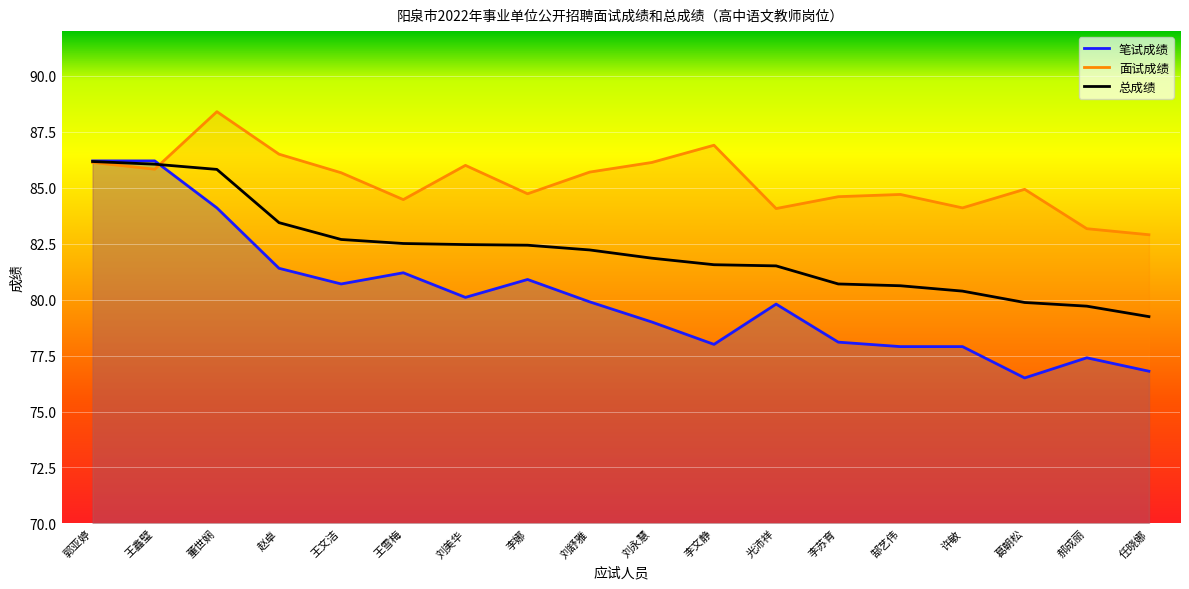

What is the sum of the 总成绩 values at 董世娴 and 赵卓?

169.3